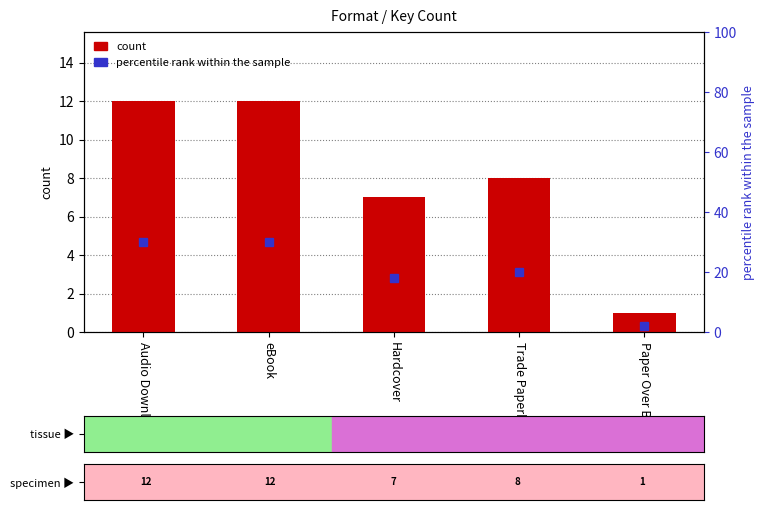

Rank the categories by value from lowest to highest.

Paper Over Board, Hardcover, Trade Paperback, Audio Download, eBook